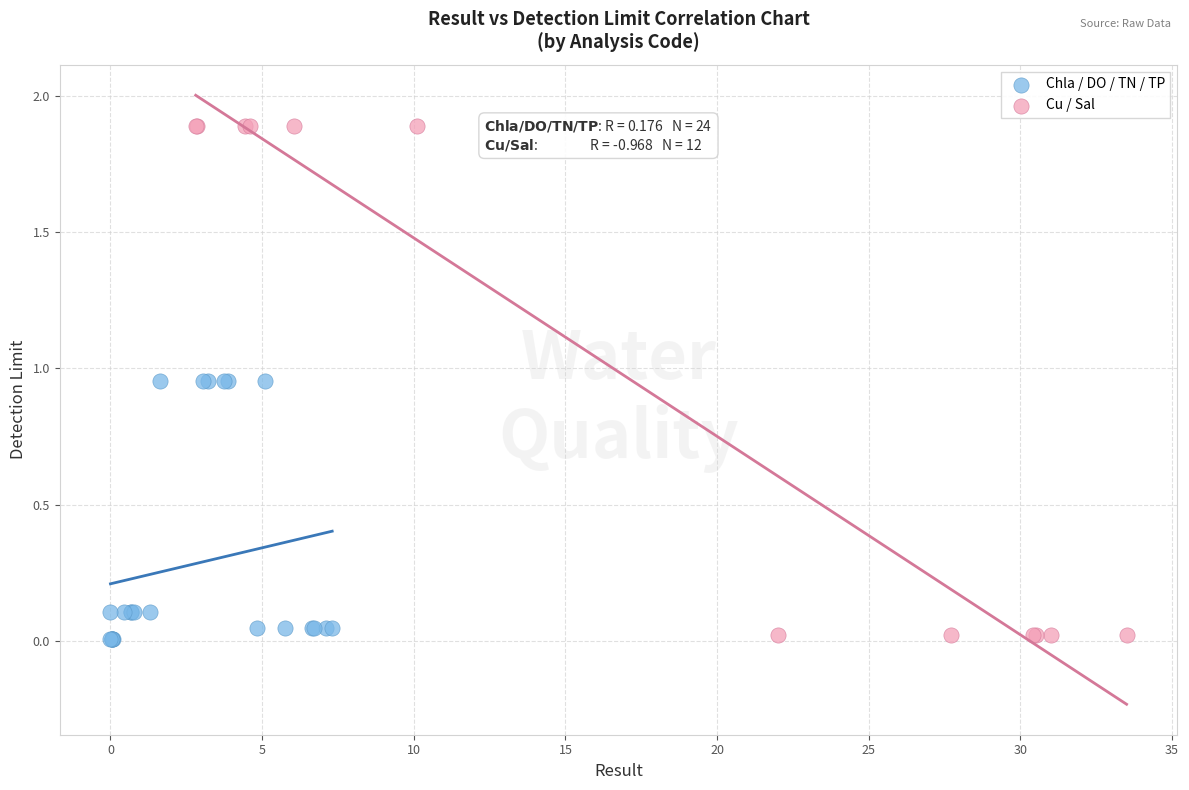

Which series has the widest spread of Y values?

Cu / Sal